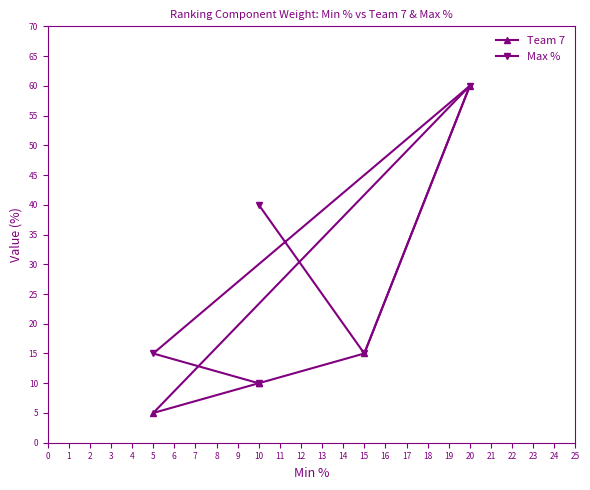

At how many categories does at least one series exceed 56?

1